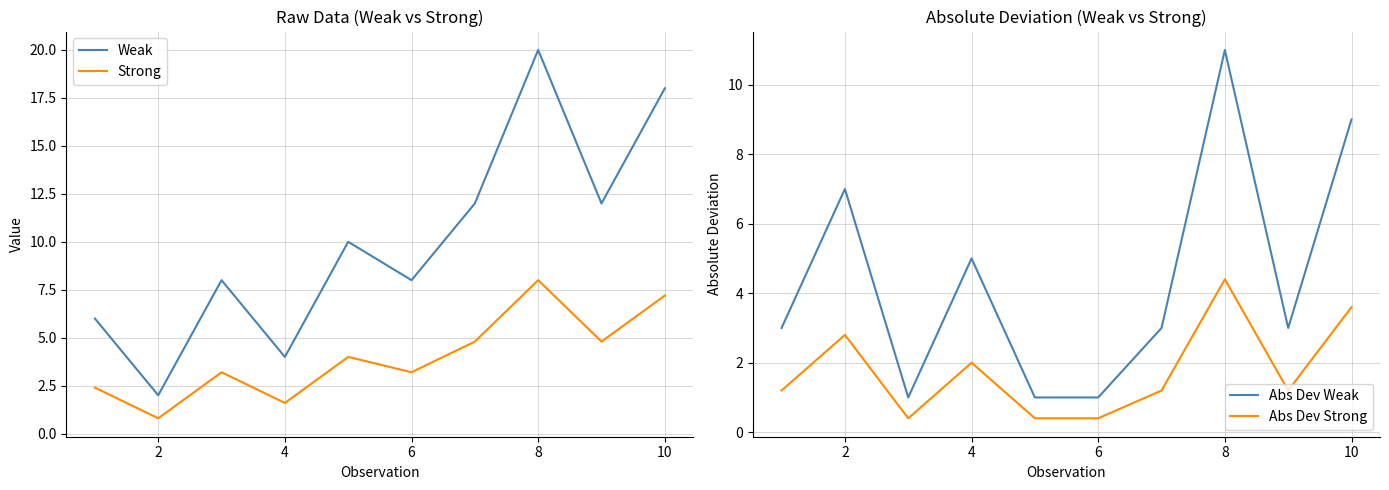

List the series in order of their peak value, highest first.

Weak, Abs Dev Weak, Strong, Abs Dev Strong